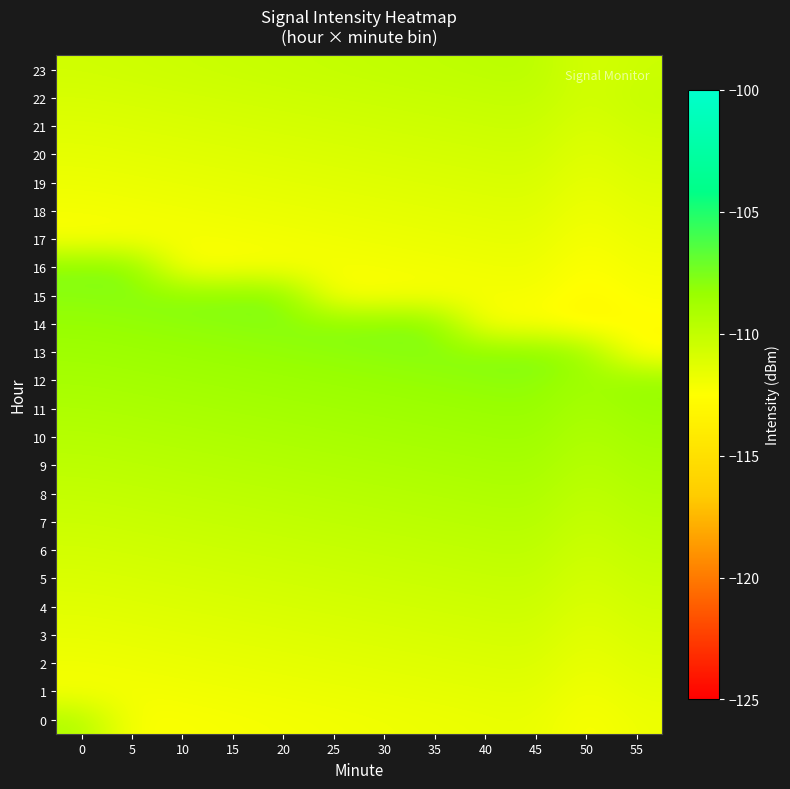

Which series has the largest range (max minus min)?

14